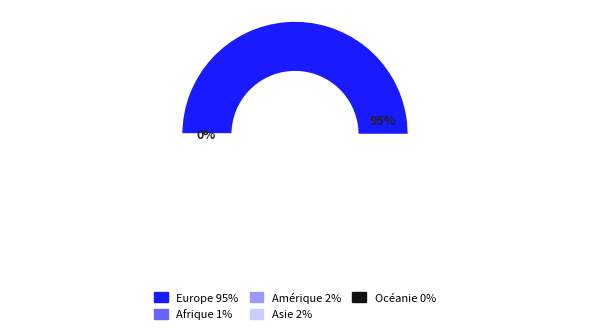

How many slices are in this pie chart?

5